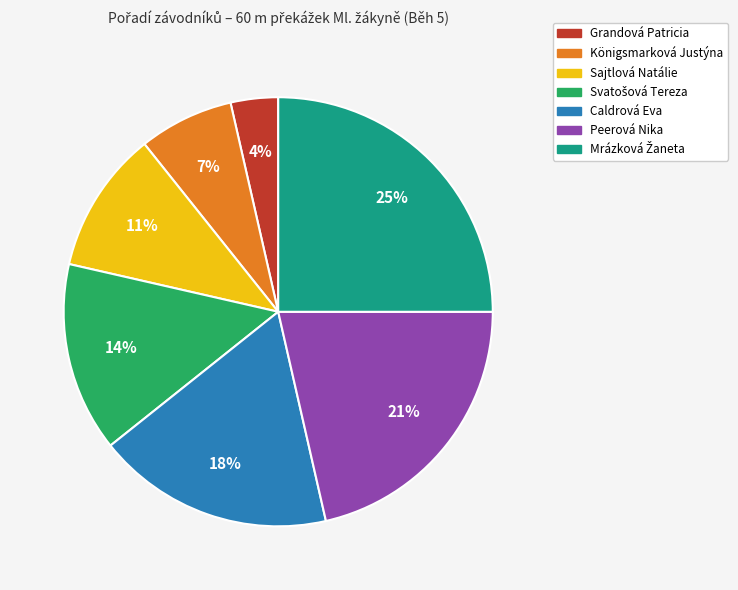

Does Caldrová Eva represent more than half of the total?

No